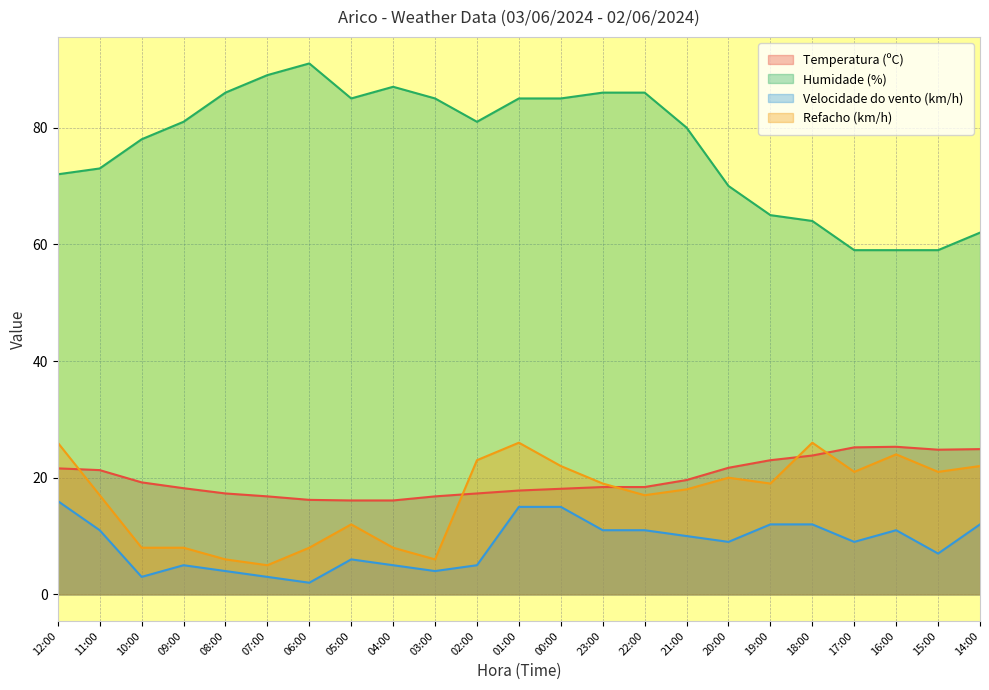

What is the average value of the Refacho (km/h) series?

16.6